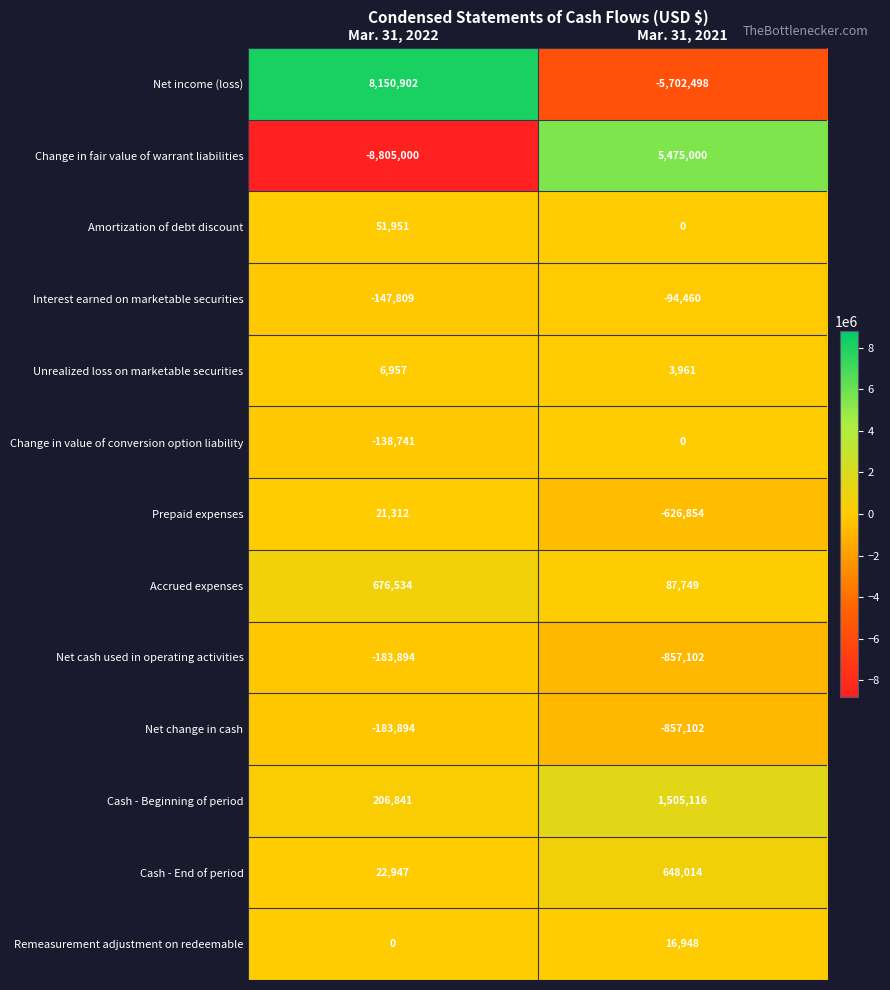

Which series has the widest spread of values?

Change in fair value of warrant liabilities